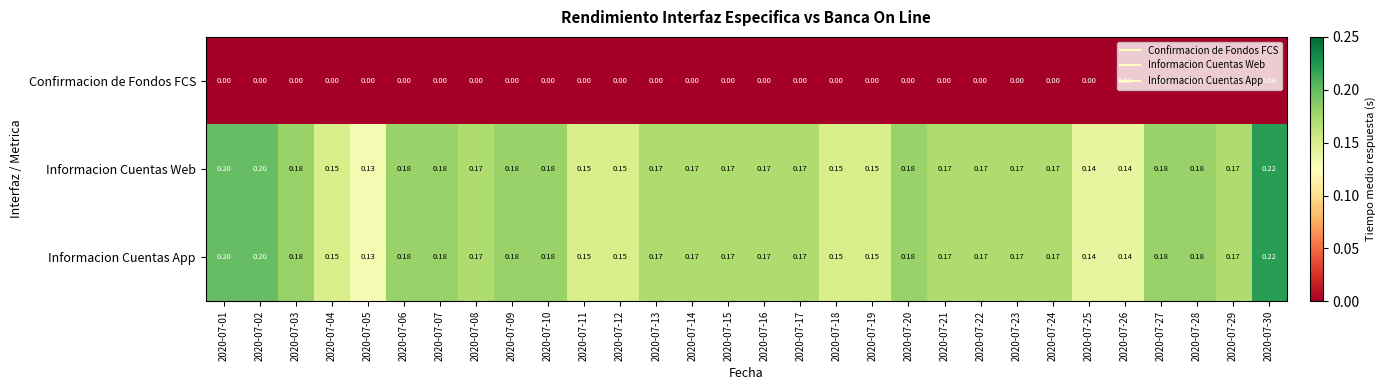

Is the value of Informacion Cuentas App at 2020-07-04 greater than the value of Confirmacion de Fondos FCS at 2020-07-11?

Yes